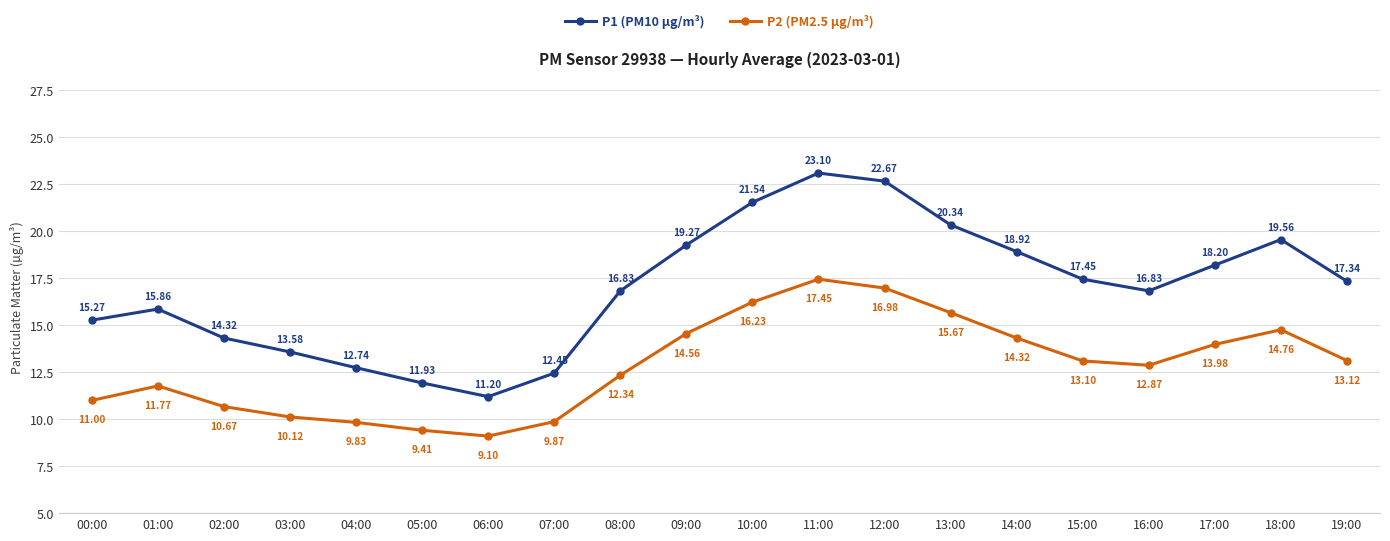

What is the difference between the highest and lowest values at 04:00?

2.9